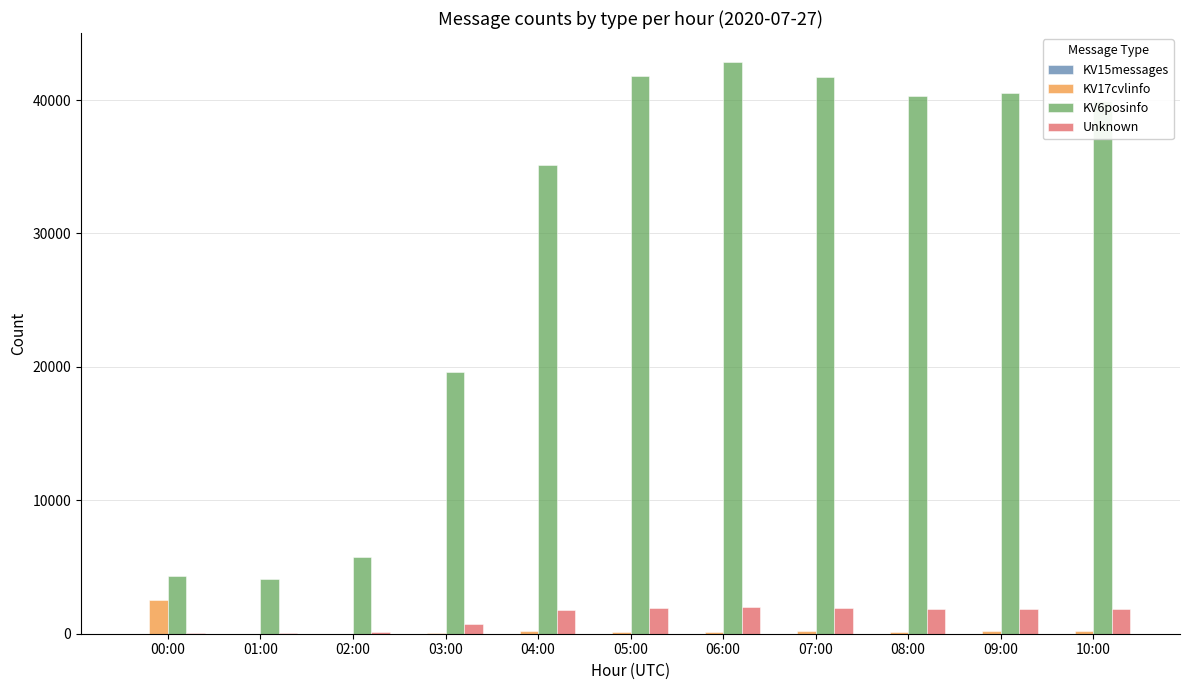

How many groups of bars are there?

11